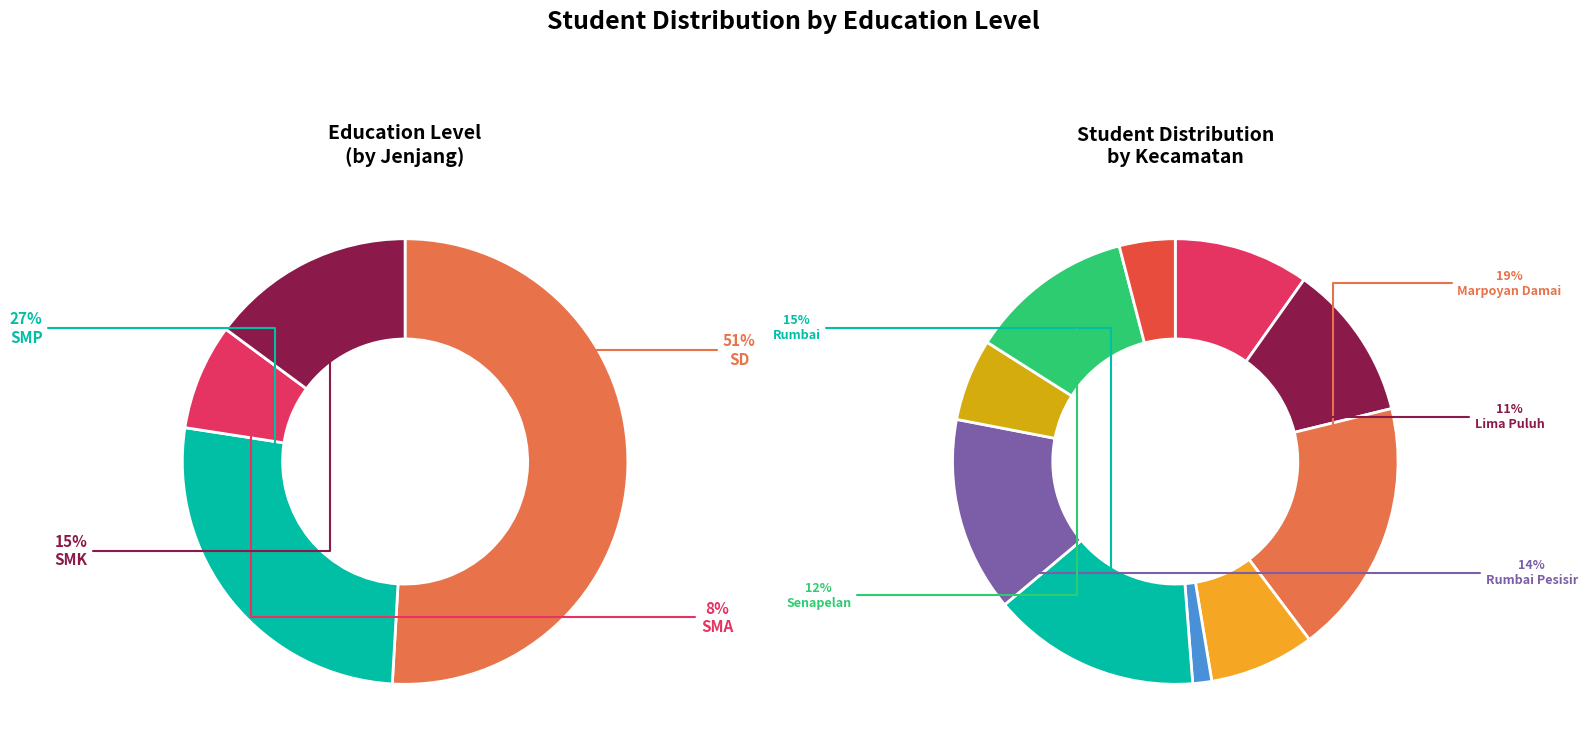

How many segments does this pie chart have?

10